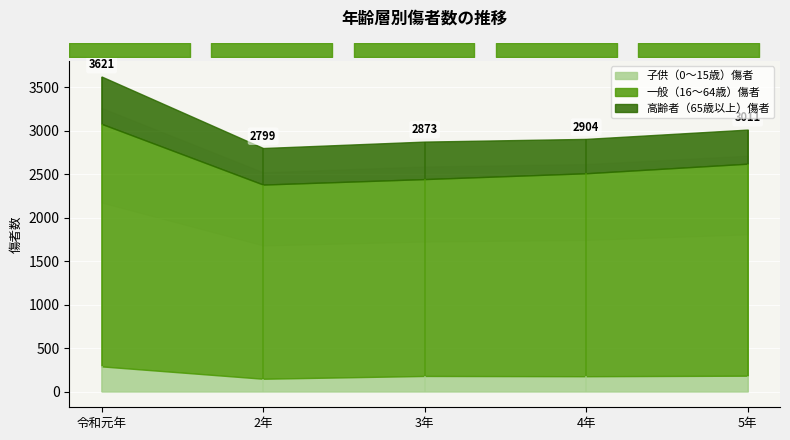

Where is 一般（16～64歳）傷者 nearest to the value 2510?

5年